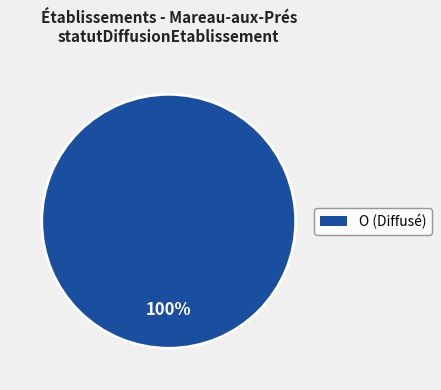

Does any single category account for the majority?

Yes